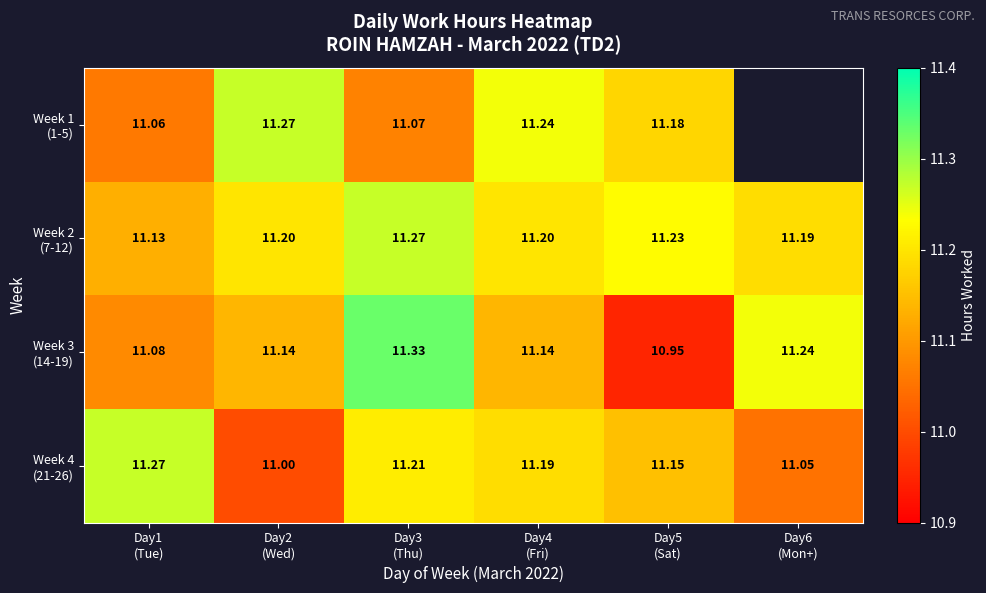

Between Day6
(Mon+) and Day2
(Wed), which is larger?

Day2
(Wed)